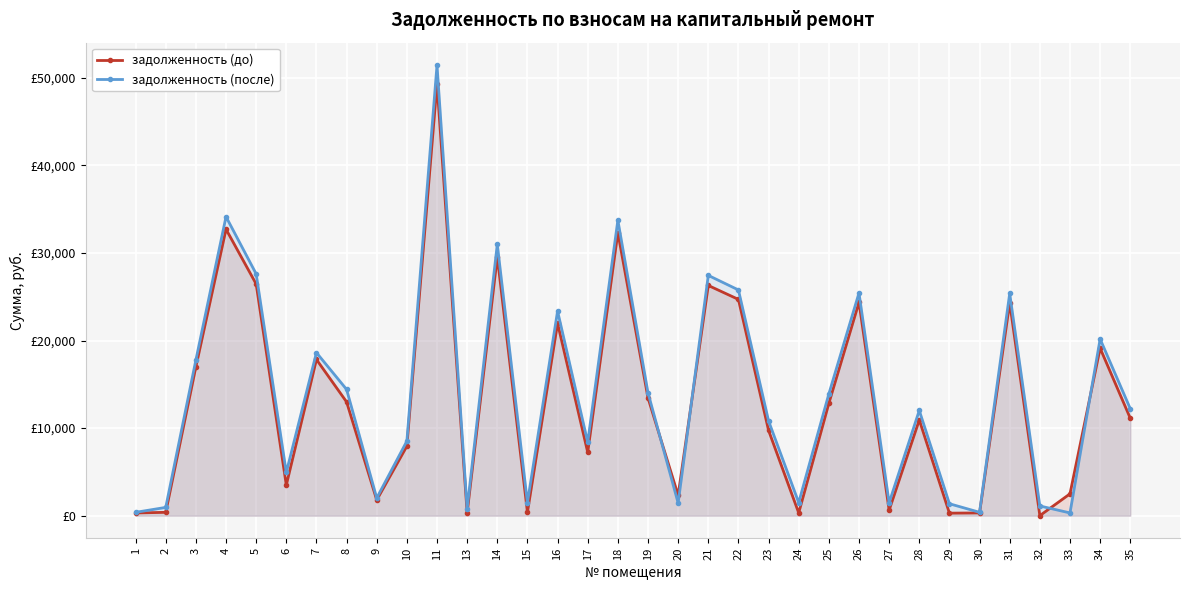

Which category has the lowest value in the задолженность (после) series?

33